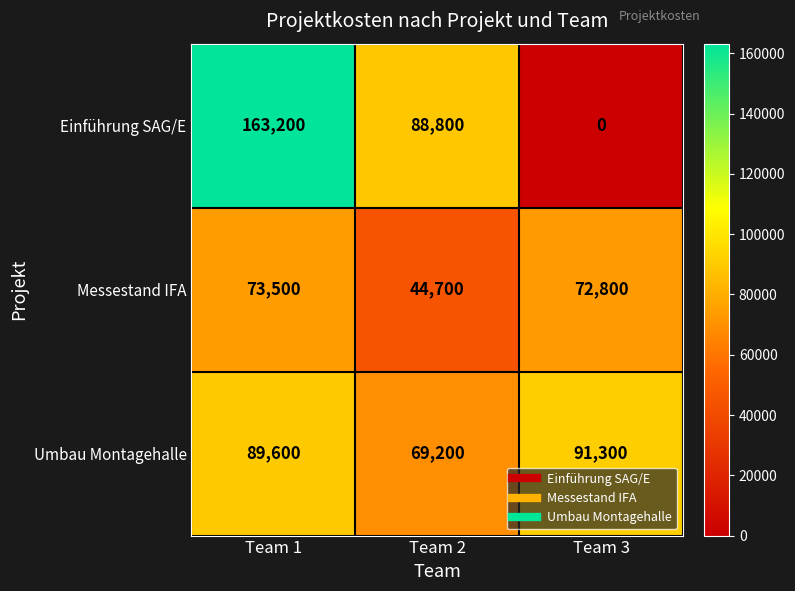

Which series changed the most between Team 1 and Team 3?

Einführung SAG/E